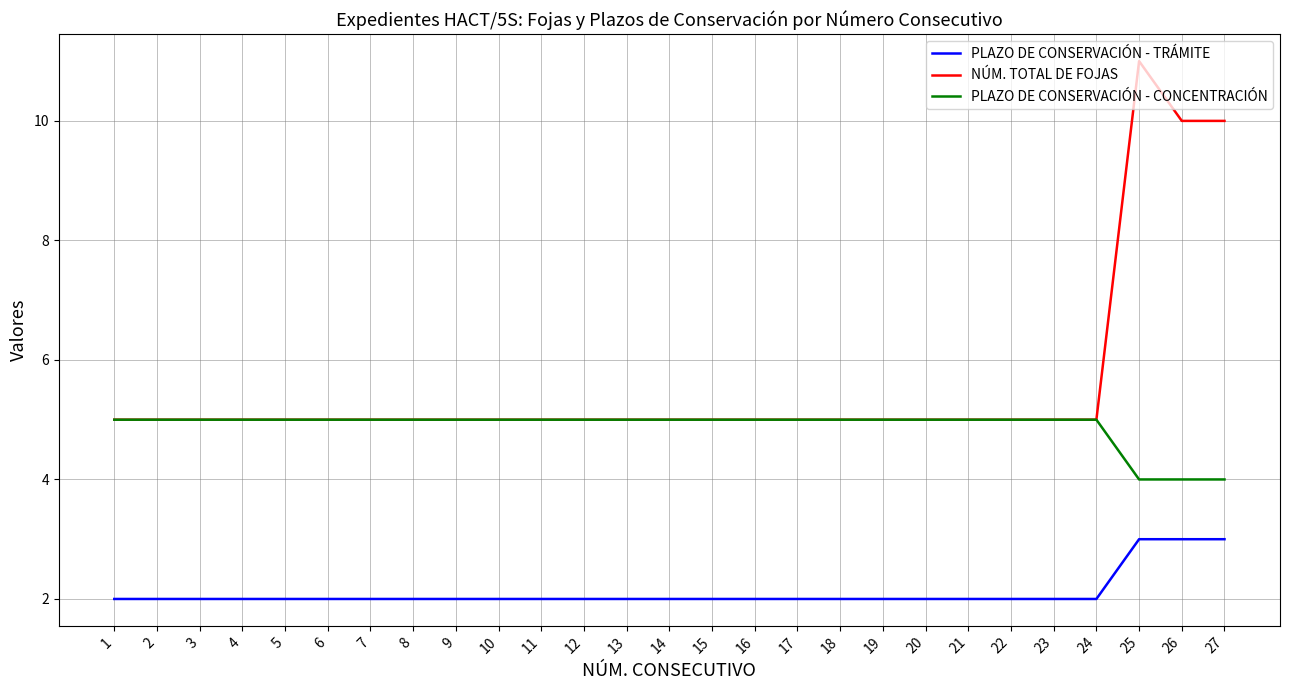

Which label corresponds to the largest value in the chart?

25